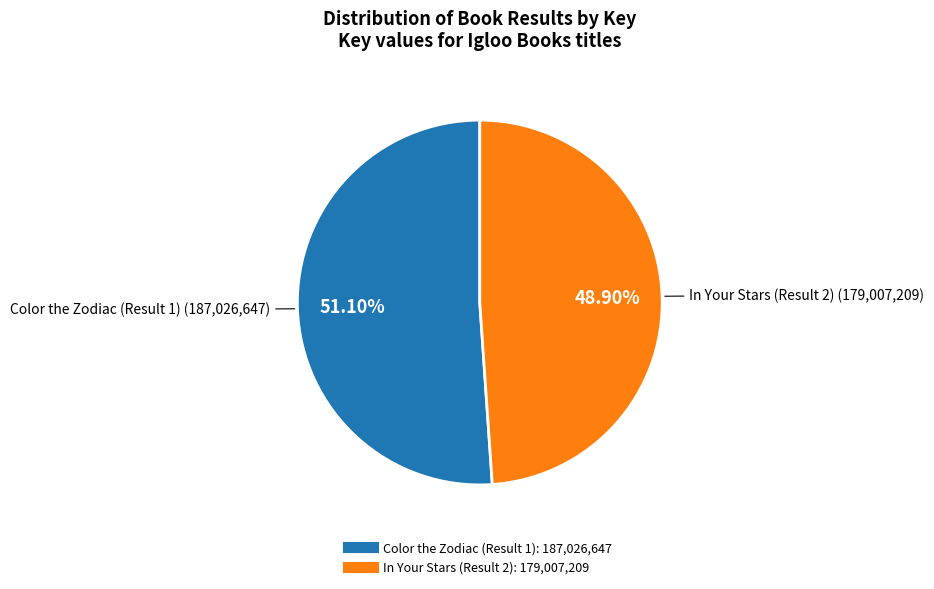

What is the ratio of the value at In Your Stars (Result 2) to the value at Color the Zodiac (Result 1)?

1.0